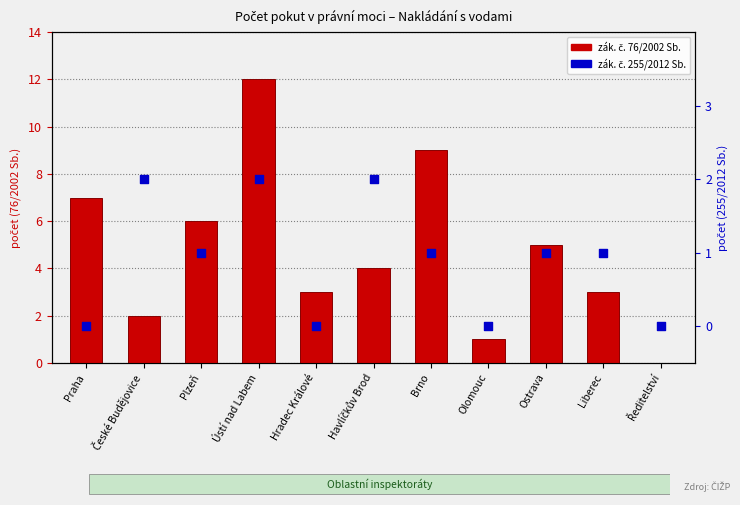

At how many categories does at least one series exceed 9?

1